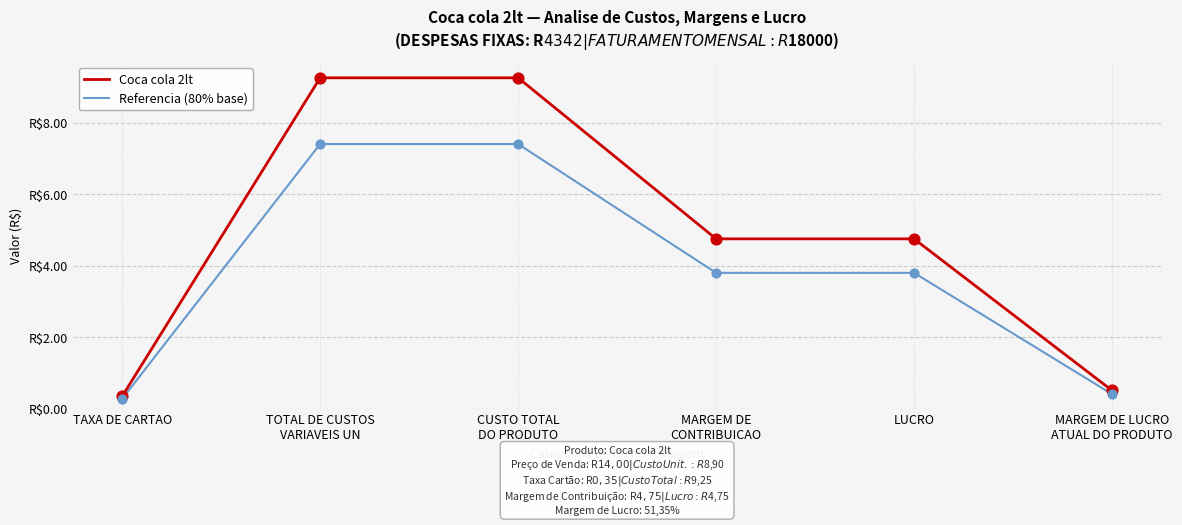

What is the total value across all series at MARGEM DE
CONTRIBUICAO?

8.6